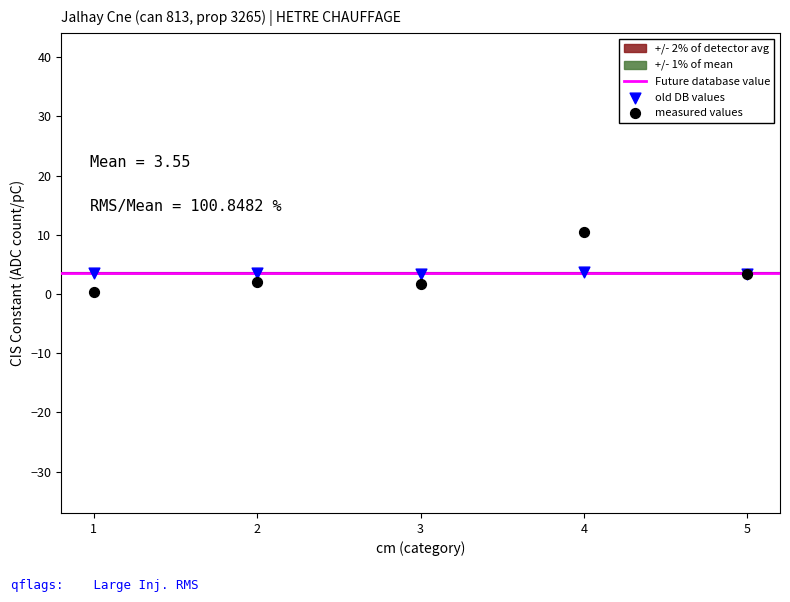

Which series contains the highest Y value?

measured values